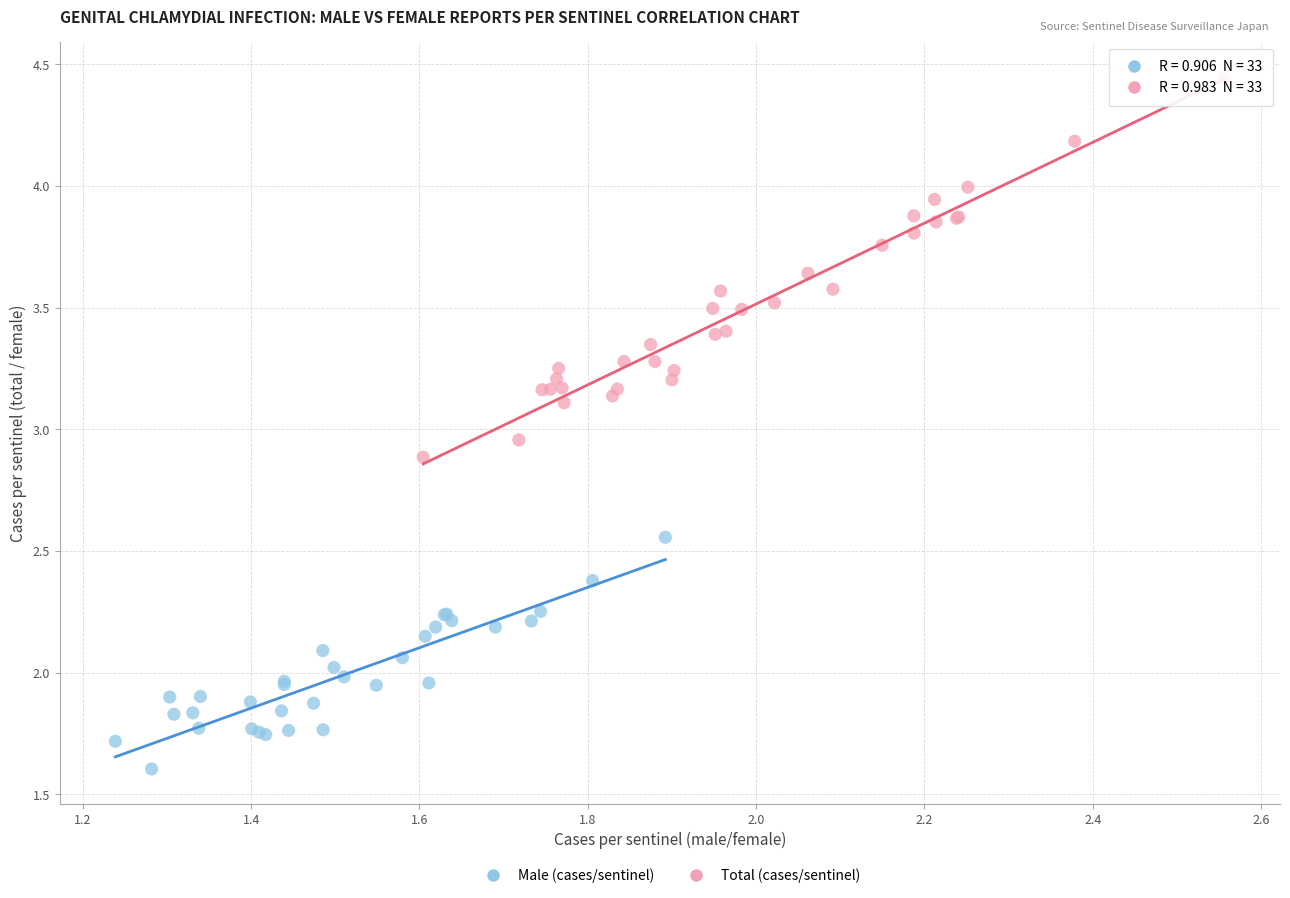

Which series has the largest Y range (max minus min)?

Total (cases/sentinel)